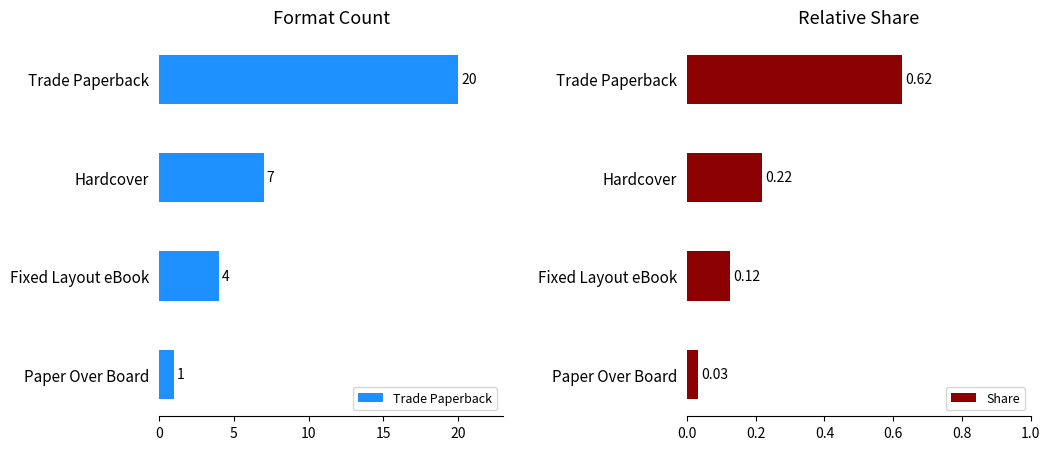

Are the bars horizontal?

Yes